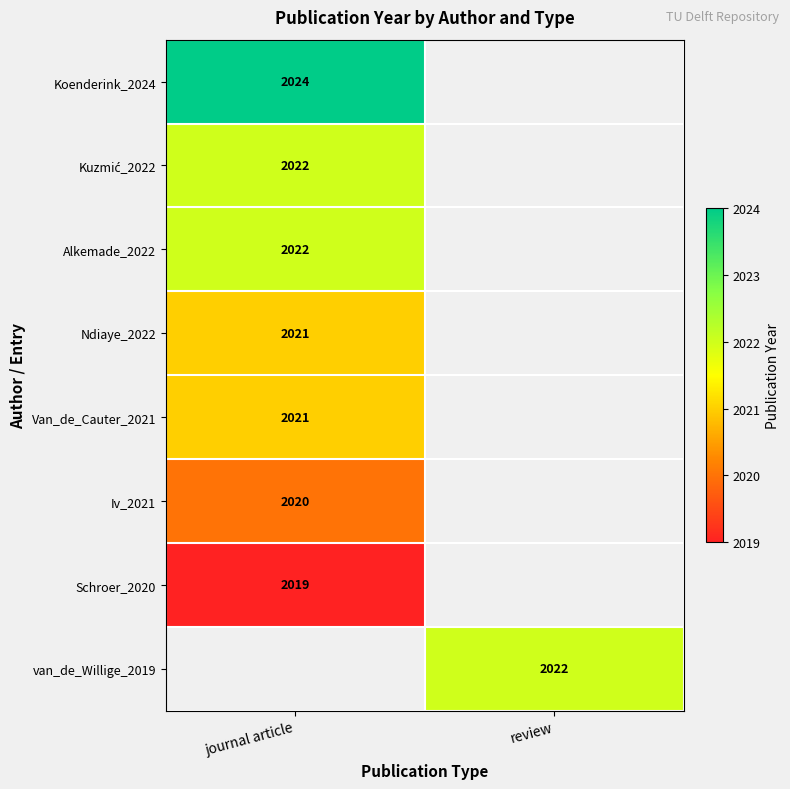

The Ndiaye_2022 series shows 2021 at journal article. True or false?

True